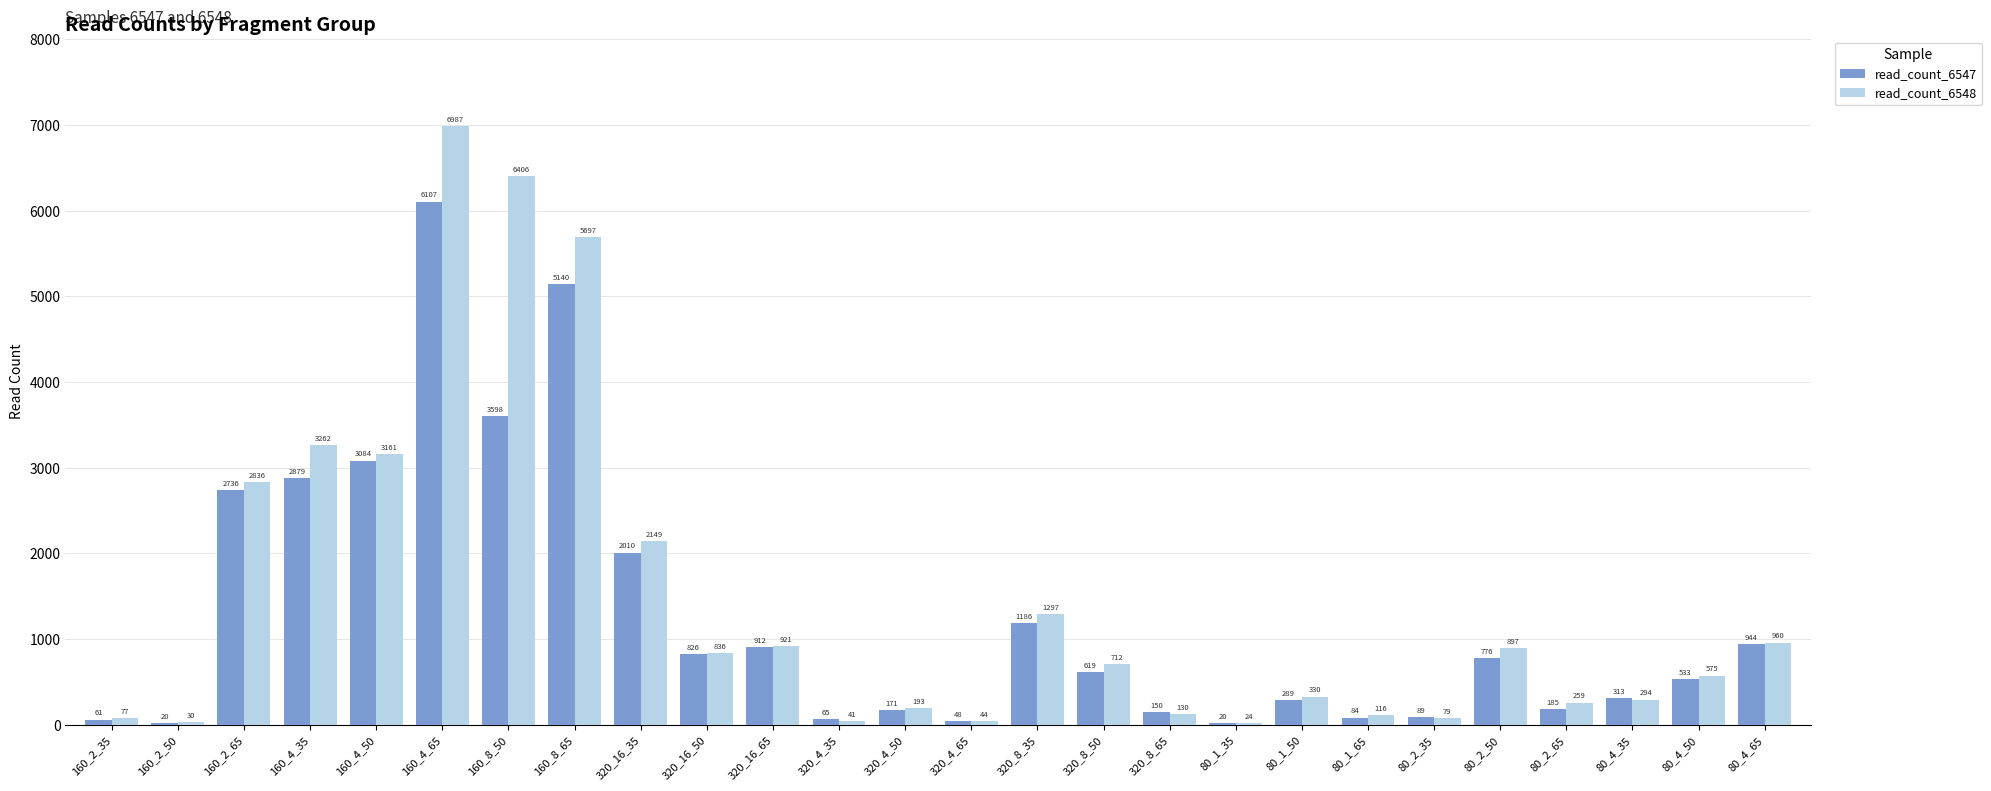

Read the read_count_6547 value at 320_16_35.

2010